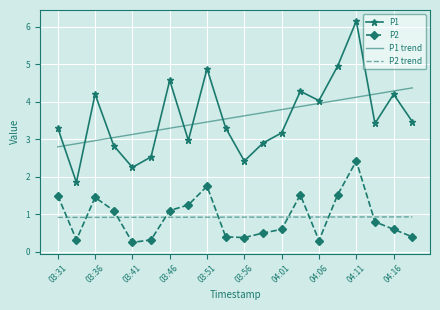

Which series has the largest range (max minus min)?

P1